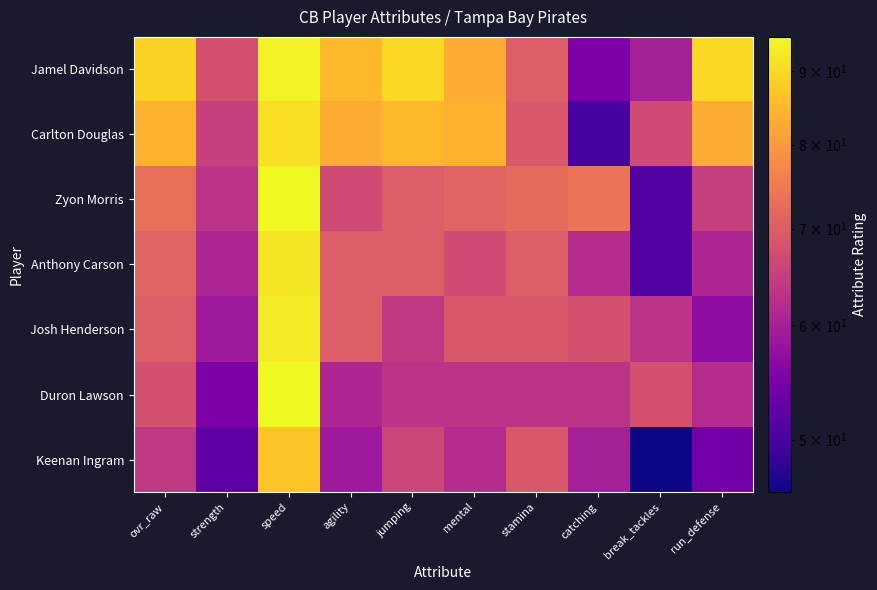

What is the minimum value shown in the chart?

46